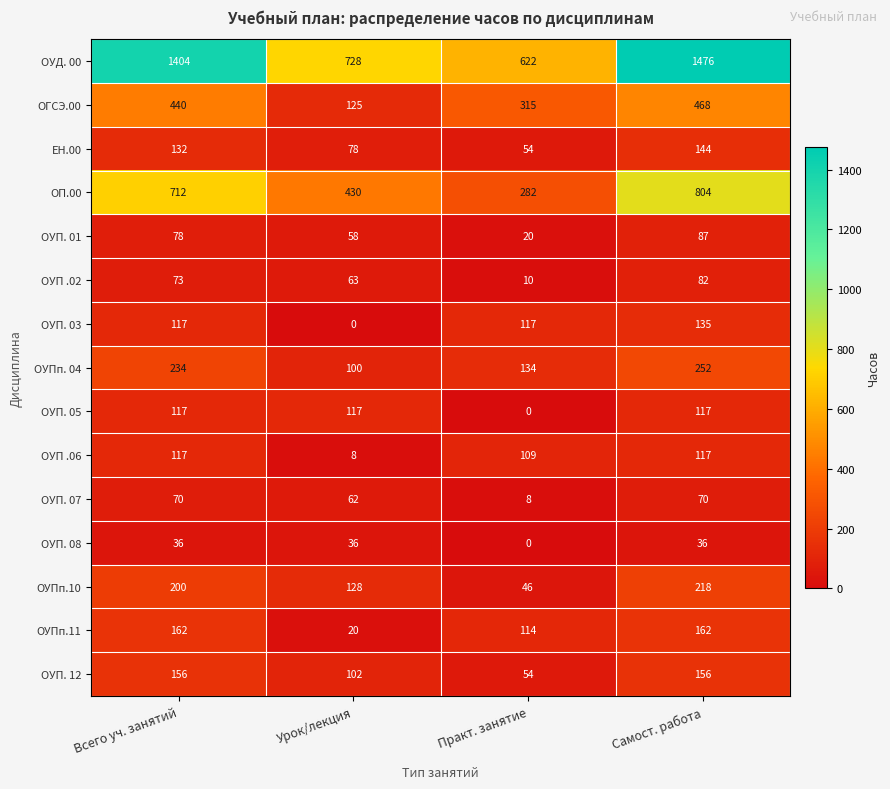

What is the difference between the ОГСЭ.00 values at Всего уч. занятий and Урок/лекция?

315